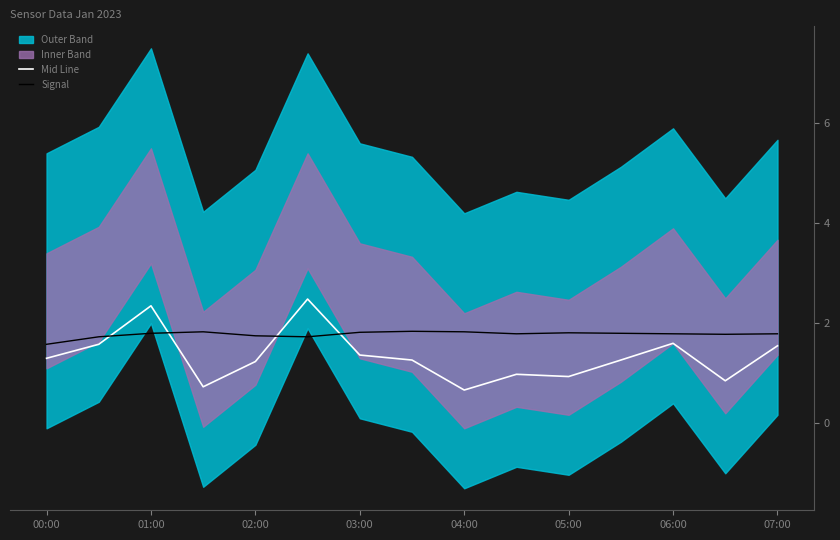

At how many categories does at least one series exceed 1?

15